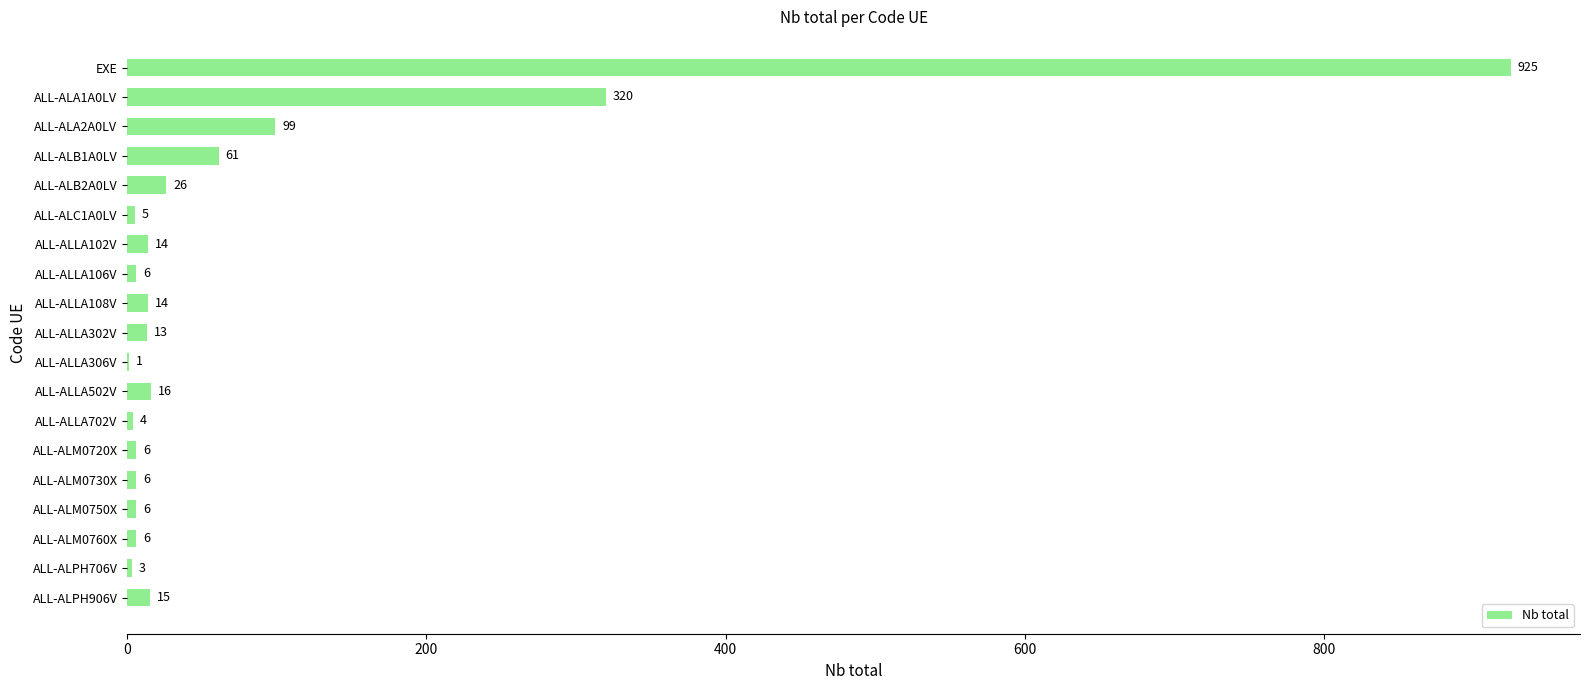

Read the value at ALL-ALM0760X.

6